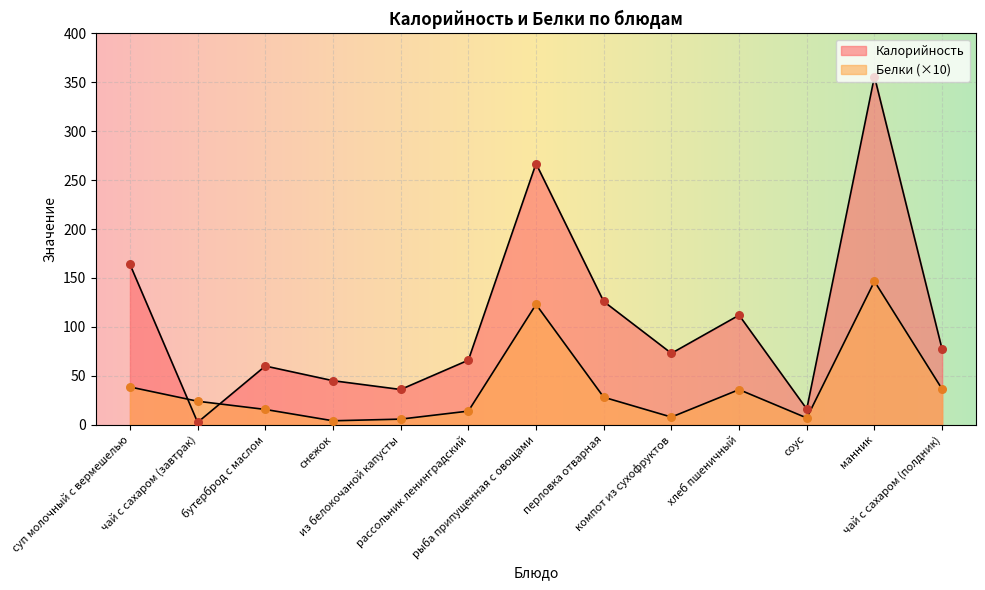

Which series contains the highest Y value?

Калорийность